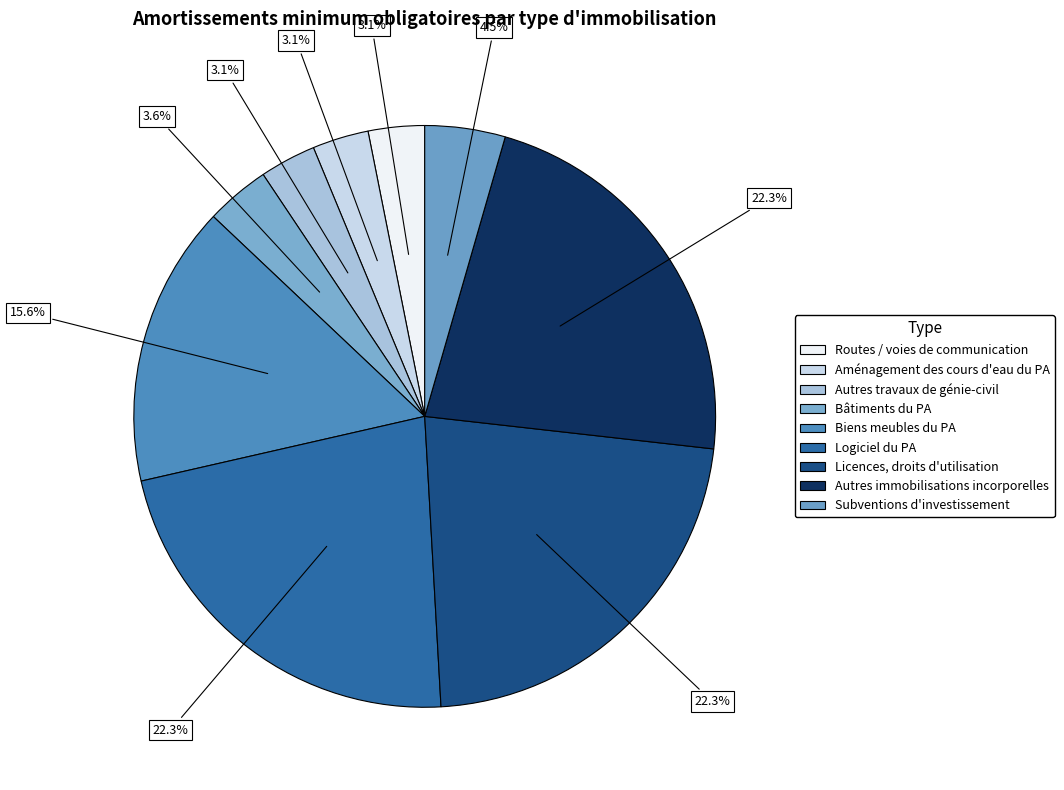

What percentage is the Routes / voies de communication slice, to the nearest percent?

3%